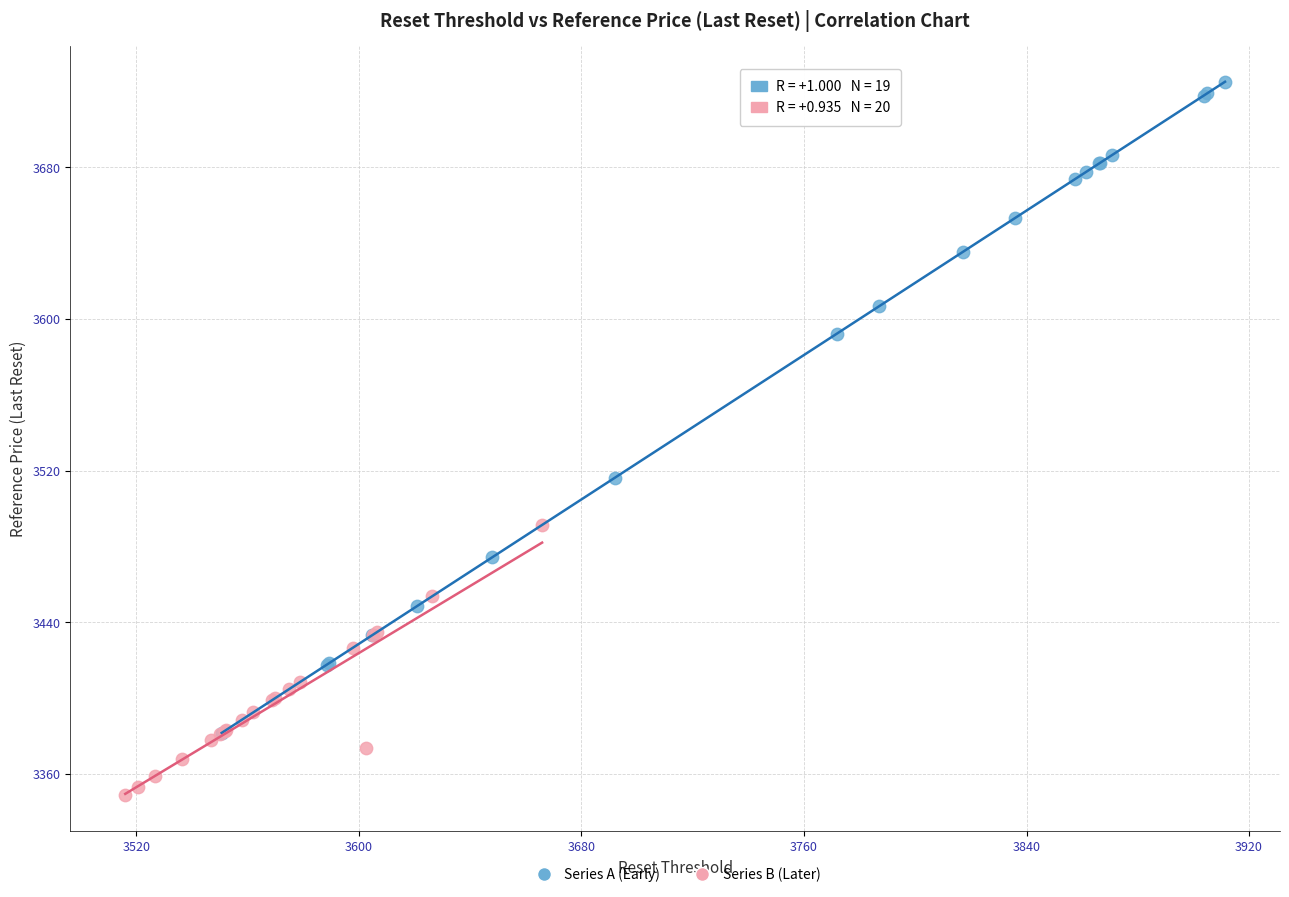

Which series reaches the minimum Y coordinate?

Series B (Later)